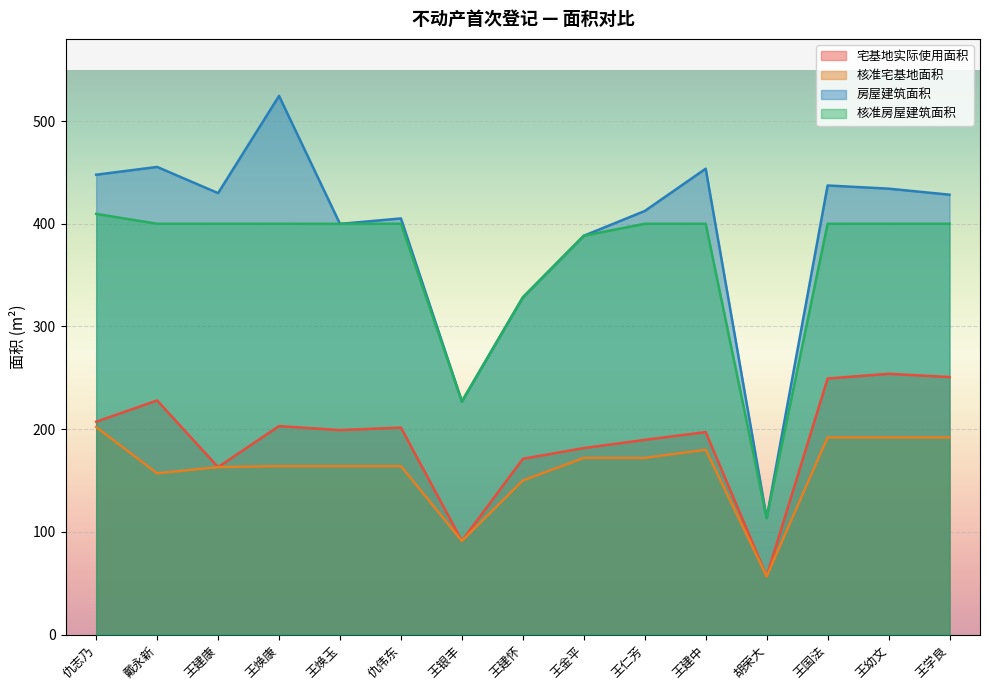

Does the chart display data point markers on the line(s)?

No